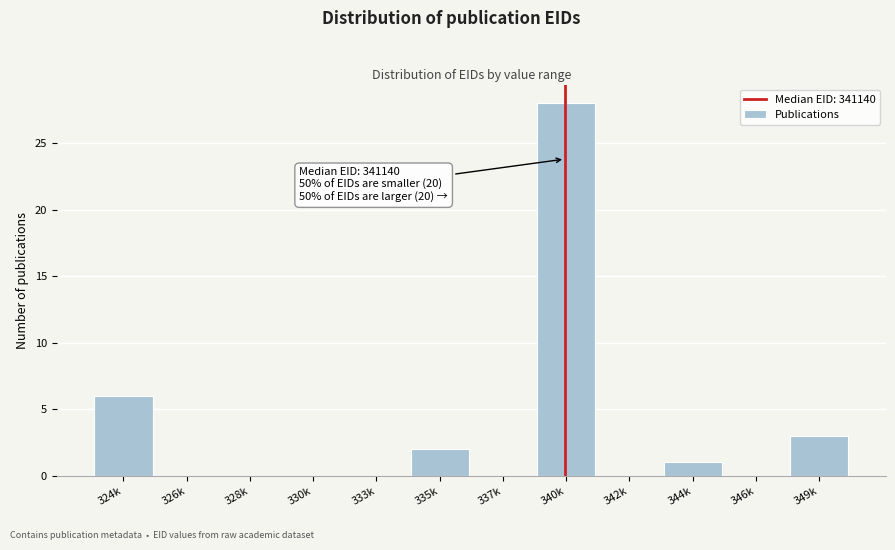

Reading left to right, extract all data points from this chart.

324k=6	326k=0	328k=0	330k=0	333k=0	335k=2	337k=0	340k=28	342k=0	344k=1	346k=0	349k=3